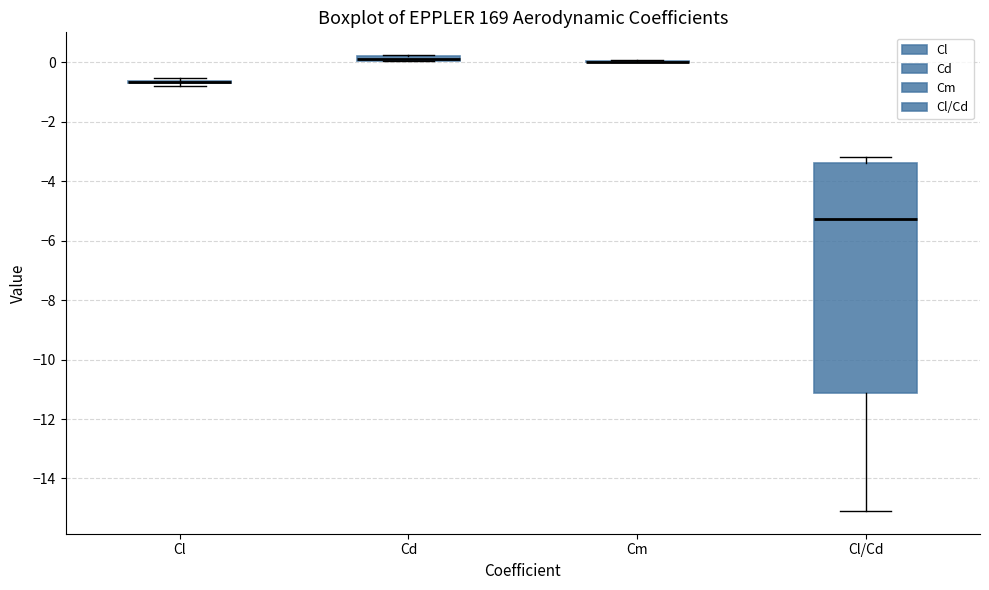

Where does the lower whisker of the box for Cl/Cd end on the y-axis? The values are not printed on the chart, so give them approximately, as read against the axis.

-15.0